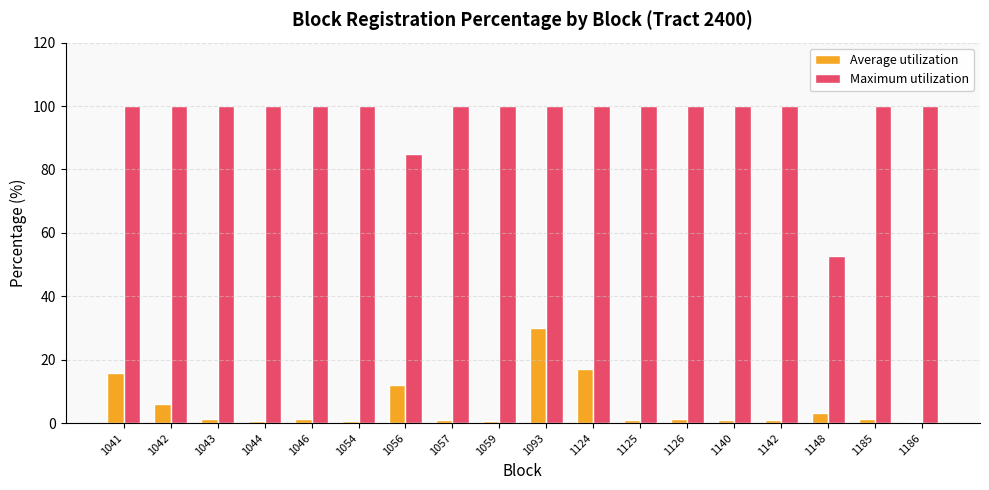

What is the maximum value for Maximum utilization?

100.0